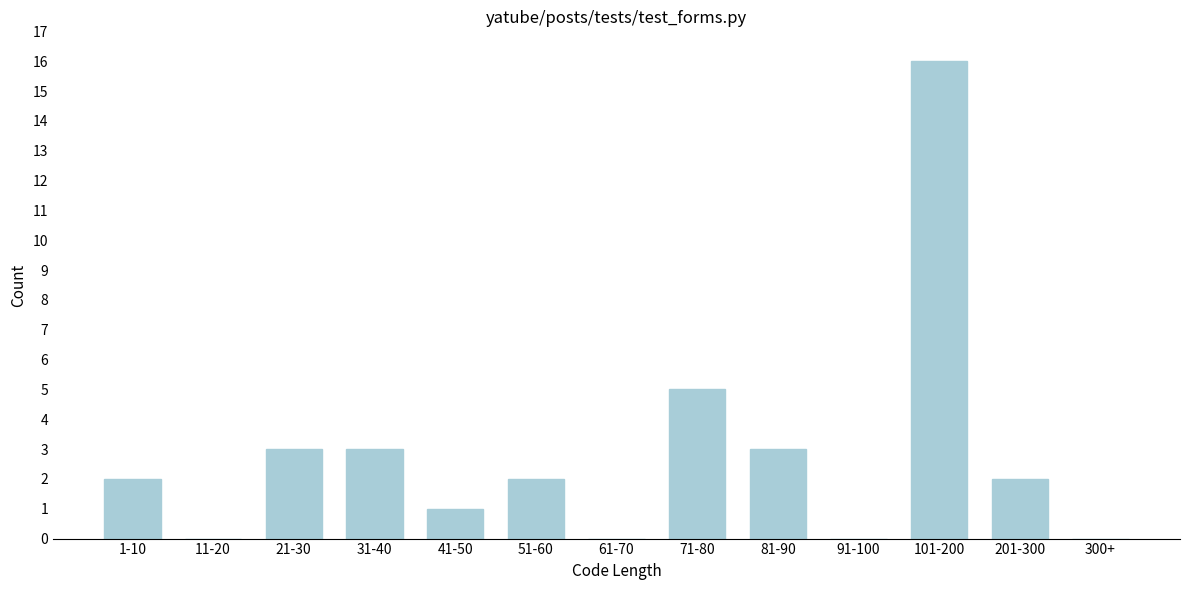

Reading right to left, list all the values displayed in this chart.

300+=0	201-300=2	101-200=16	91-100=0	81-90=3	71-80=5	61-70=0	51-60=2	41-50=1	31-40=3	21-30=3	11-20=0	1-10=2